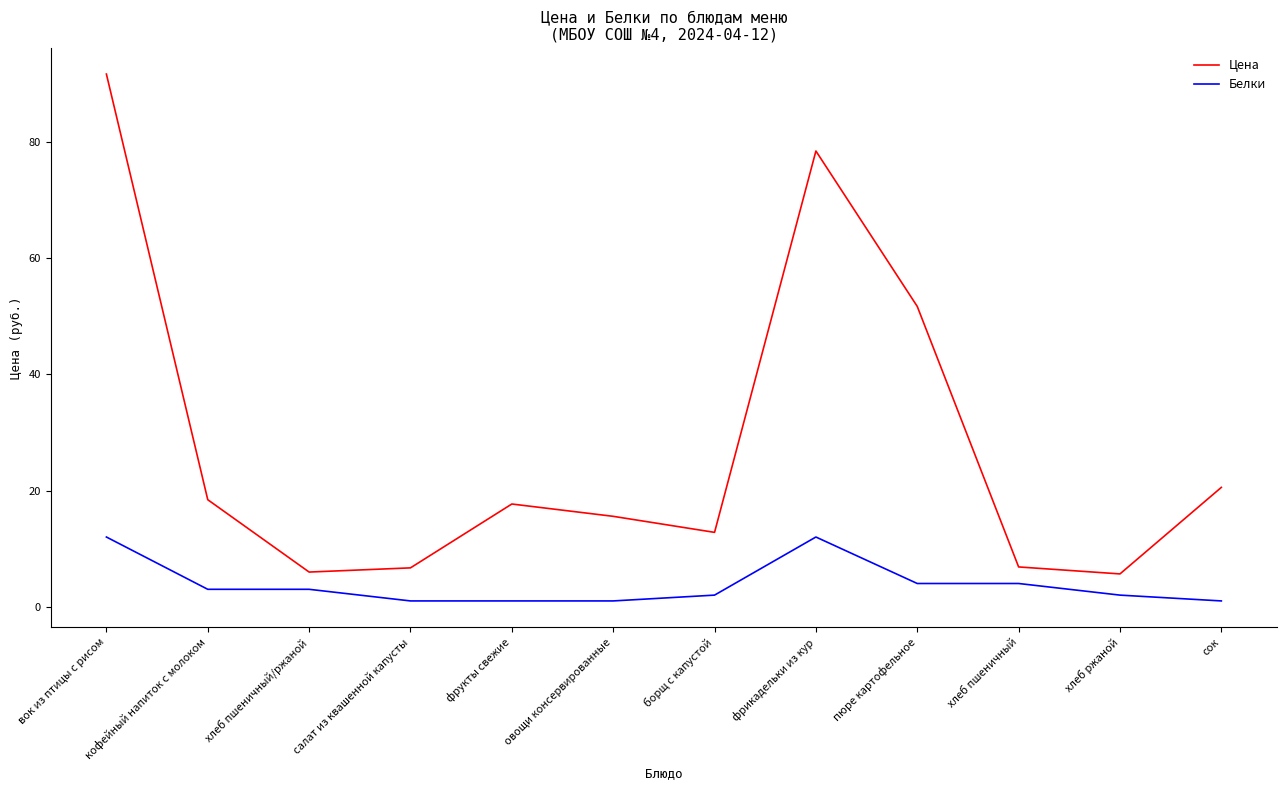

At how many categories does at least one series exceed 11?

8